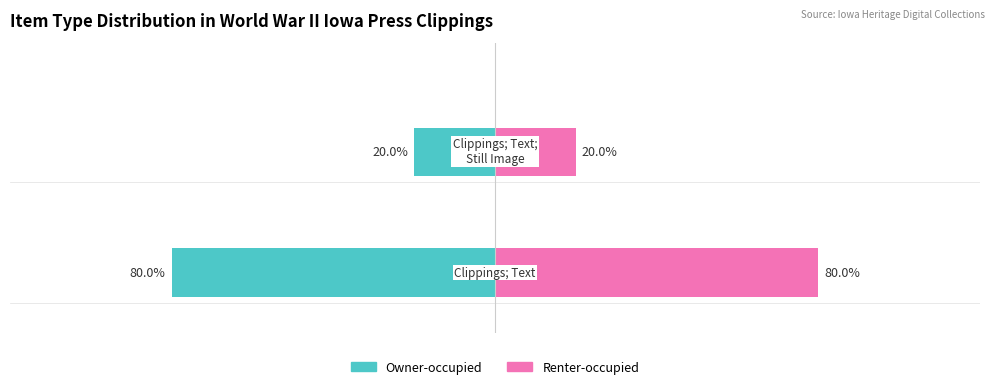

The value of Renter-occupied at 0 is 5. True or false?

False